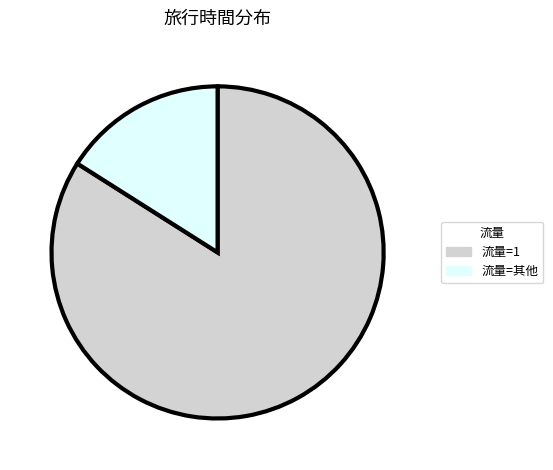

Between 流量=1 and 流量=其他, which is larger?

流量=1